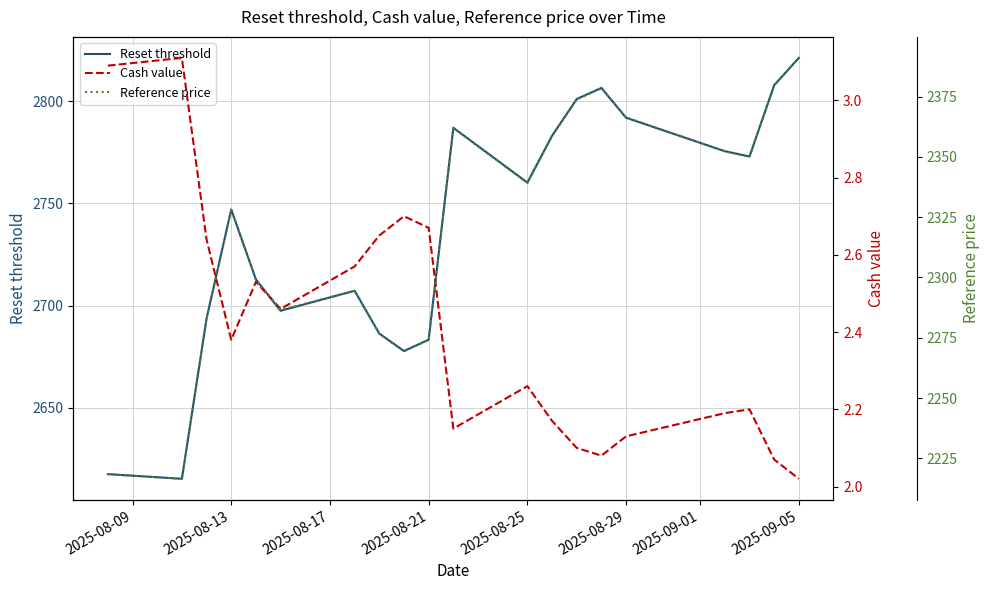

At which label does Reset threshold reach its peak?

2025-09-05